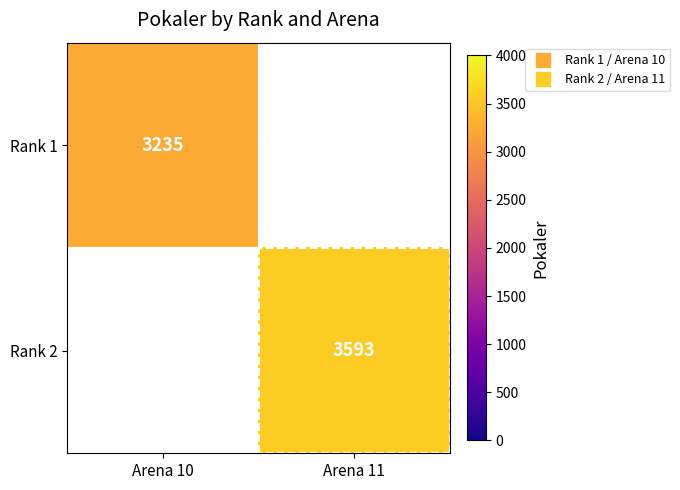

The Rank 1 series shows 3235.0 at Arena 10. True or false?

True